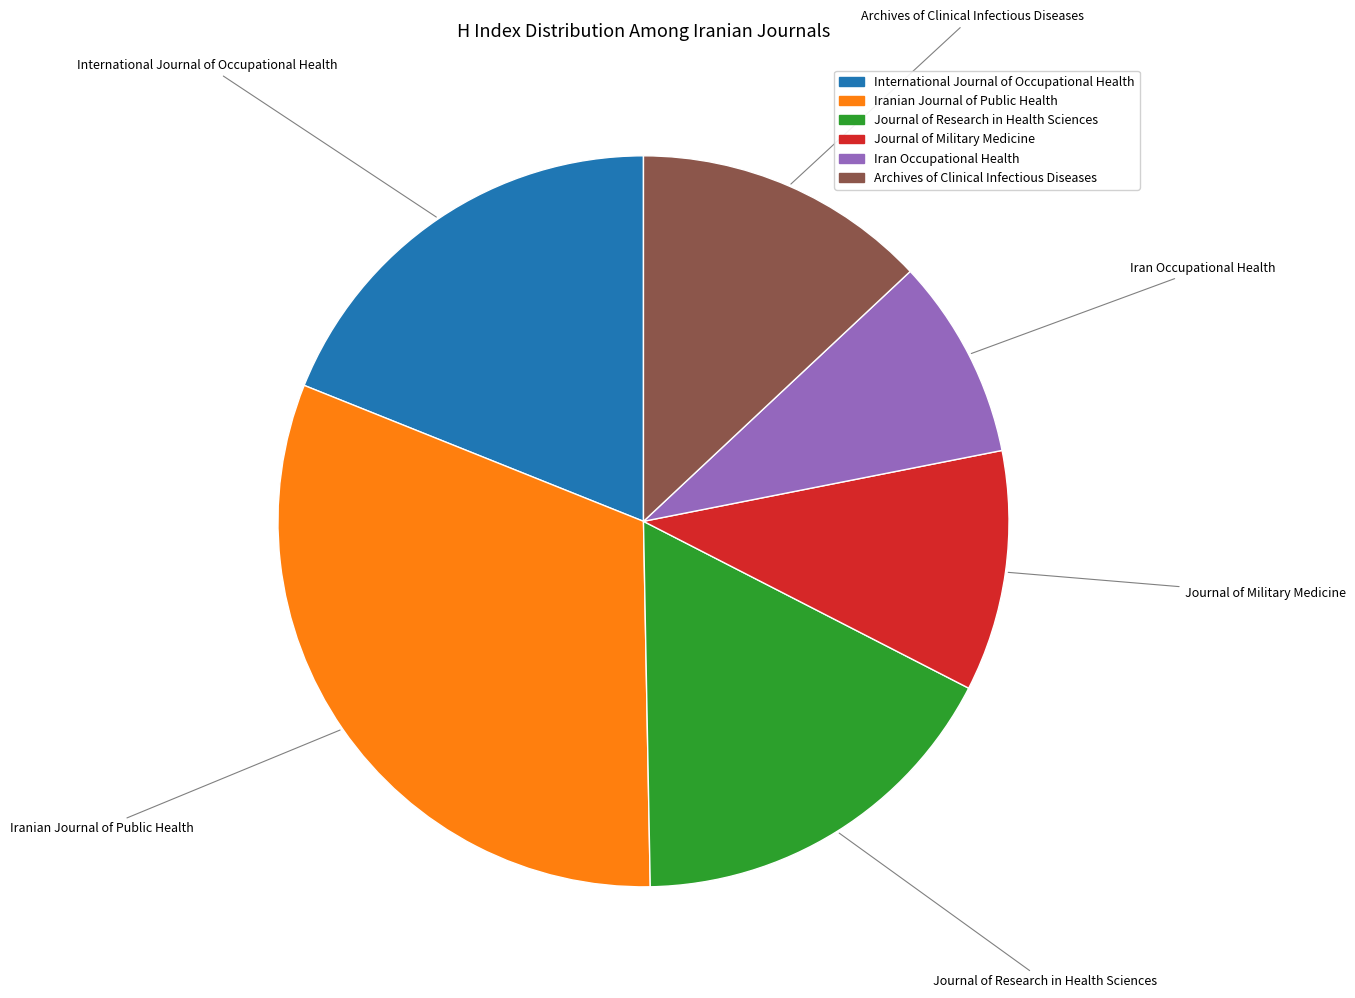

Which has a higher value, Archives of Clinical Infectious Diseases or Journal of Research in Health Sciences?

Journal of Research in Health Sciences